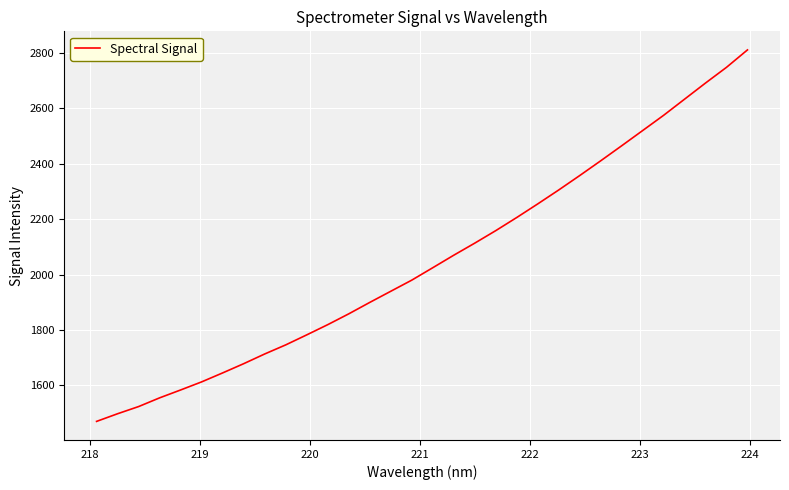

What is the smallest value displayed?

1470.4